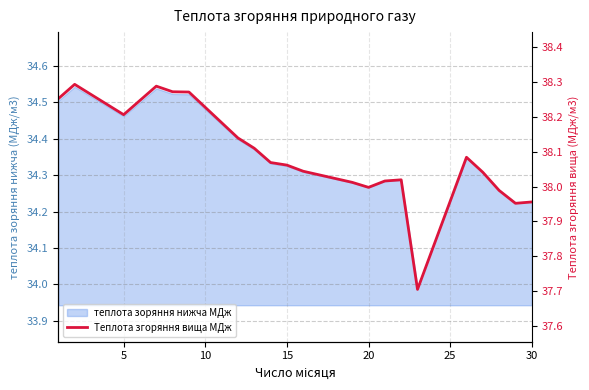

What is the greatest value displayed?

38.3